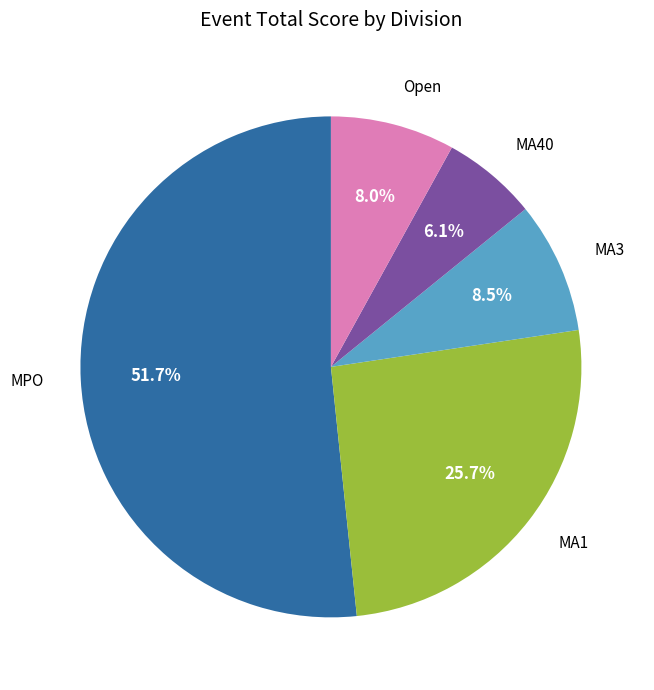

Which slice is the smallest?

MA40